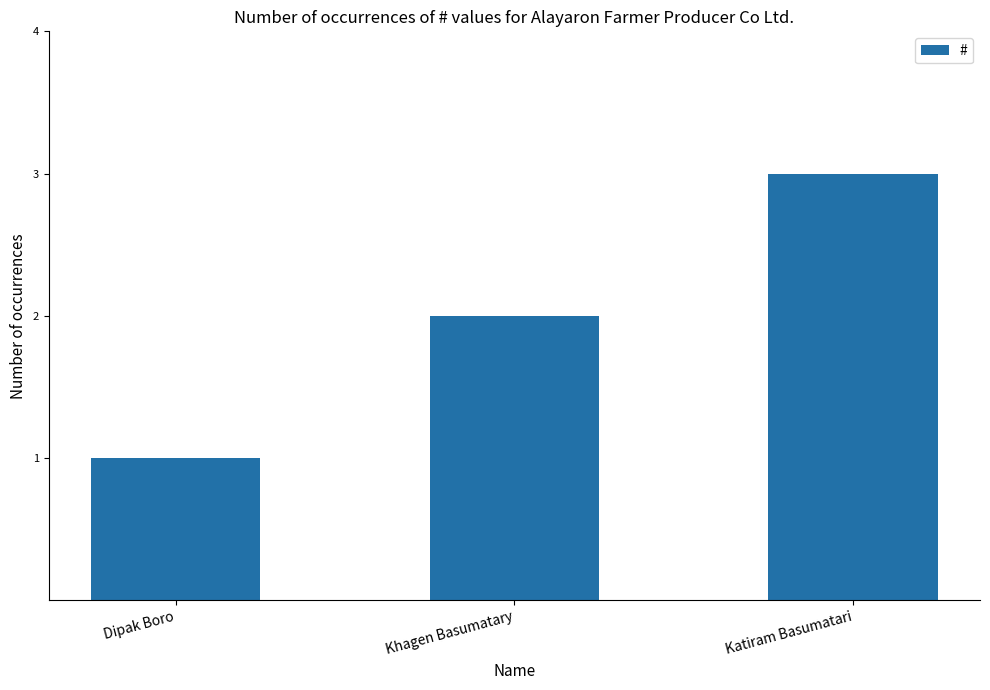

How many bars are there in total?

3